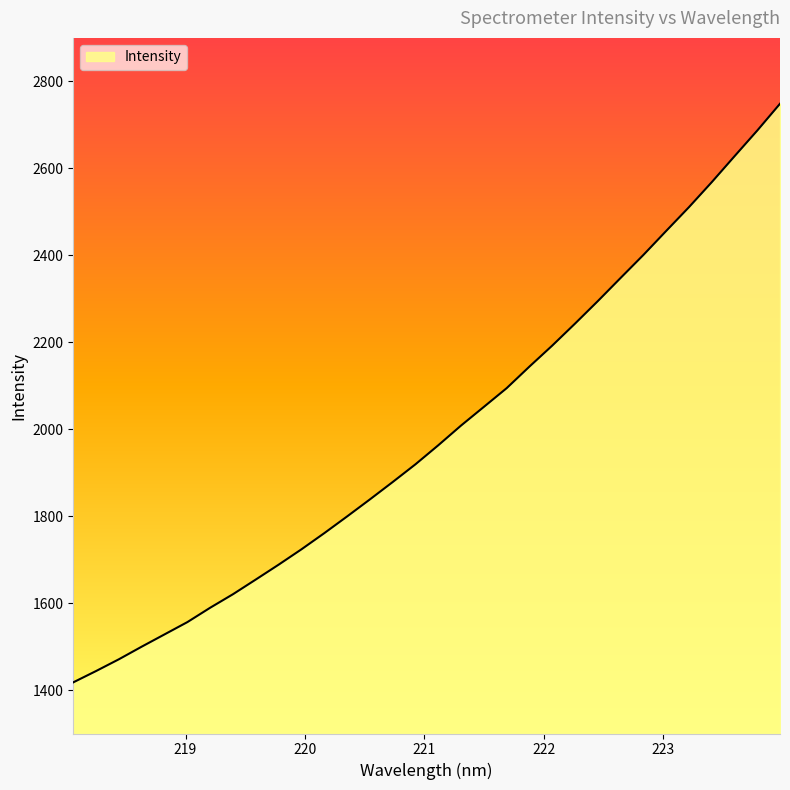

What is the difference between the maximum and minimum values?

1330.9